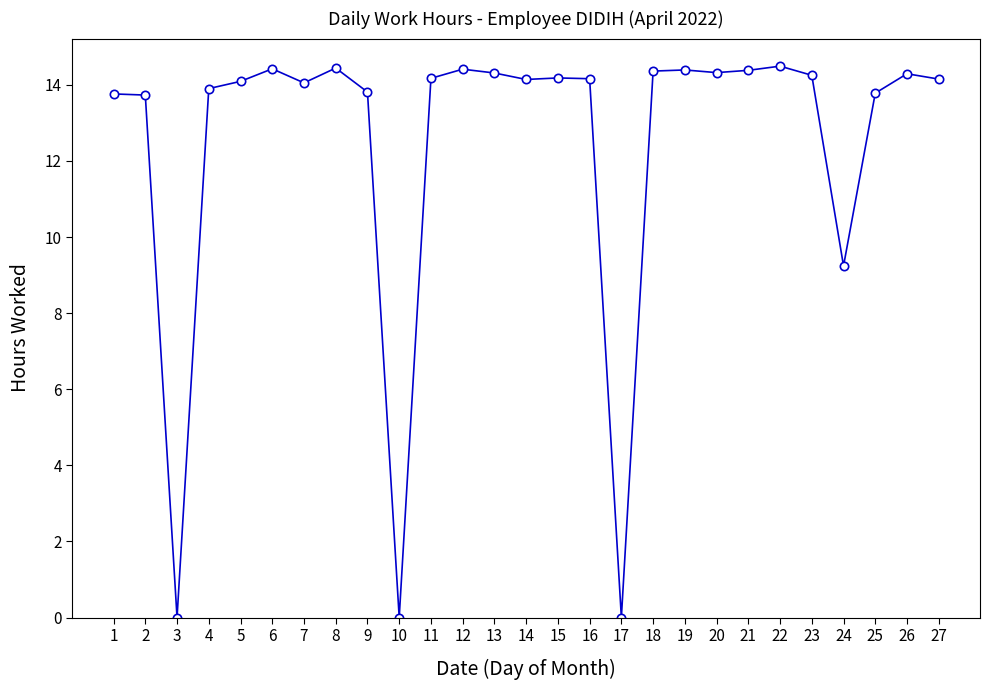

At which label is the value closest to 7?

24